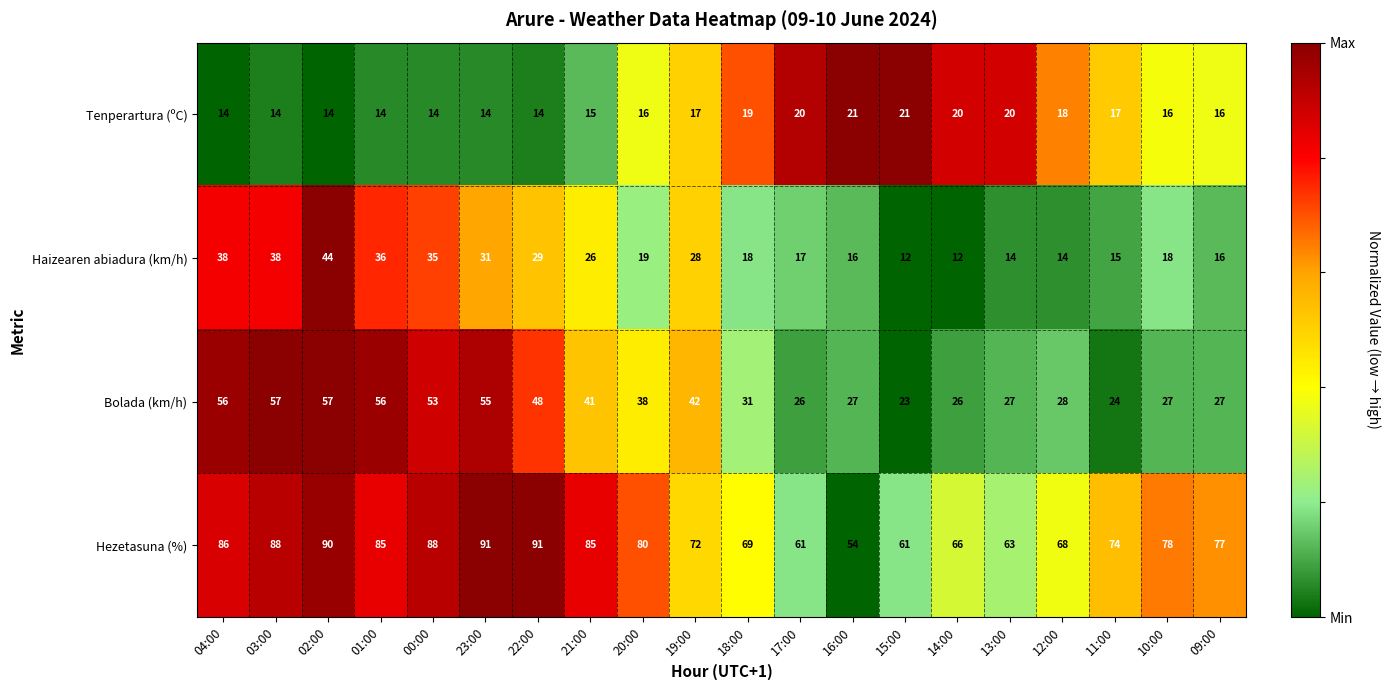

At which category is the sum across all series the highest?

02:00